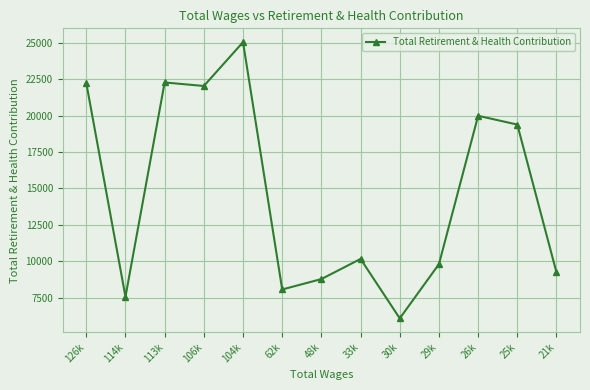

Where does the data first go above 10170?

126k